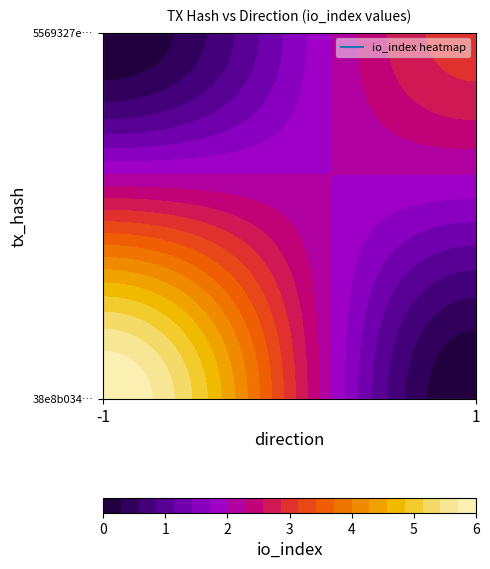

At how many categories does at least one series exceed 5?

1